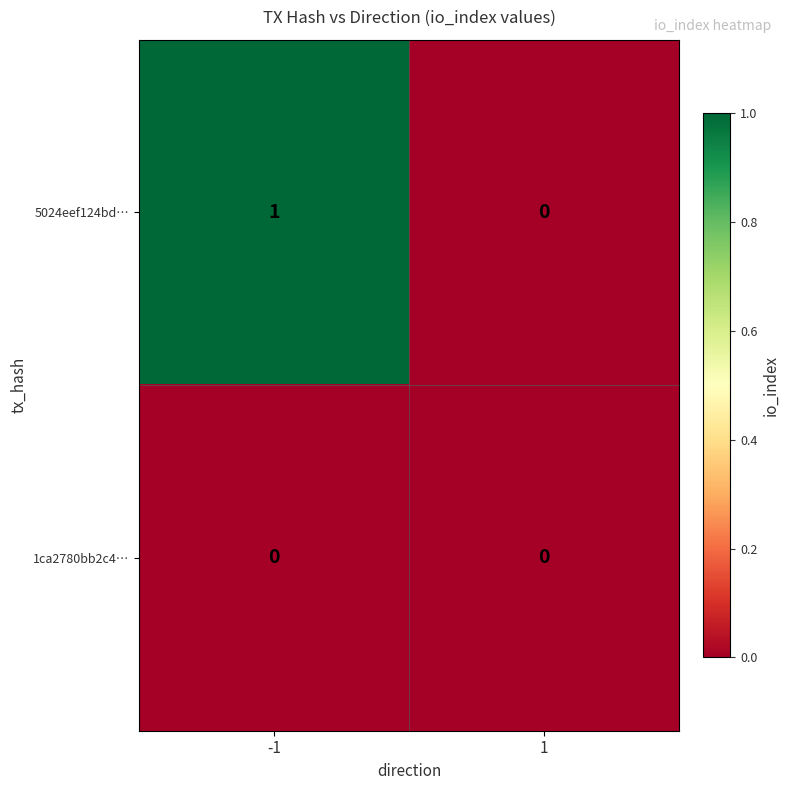

Which series has the largest total across all categories?

5024eef124bd…